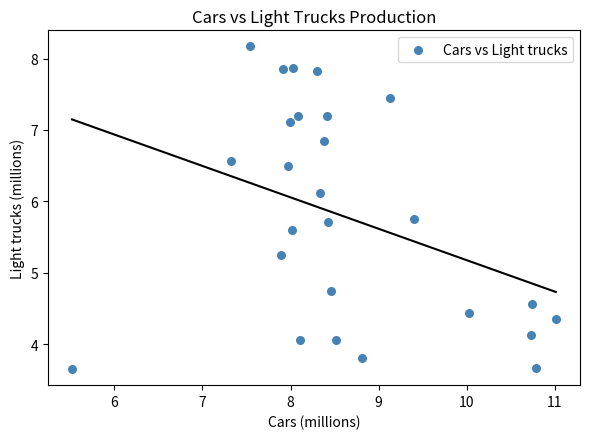

What is the range of X values (max minus min)?

5.5